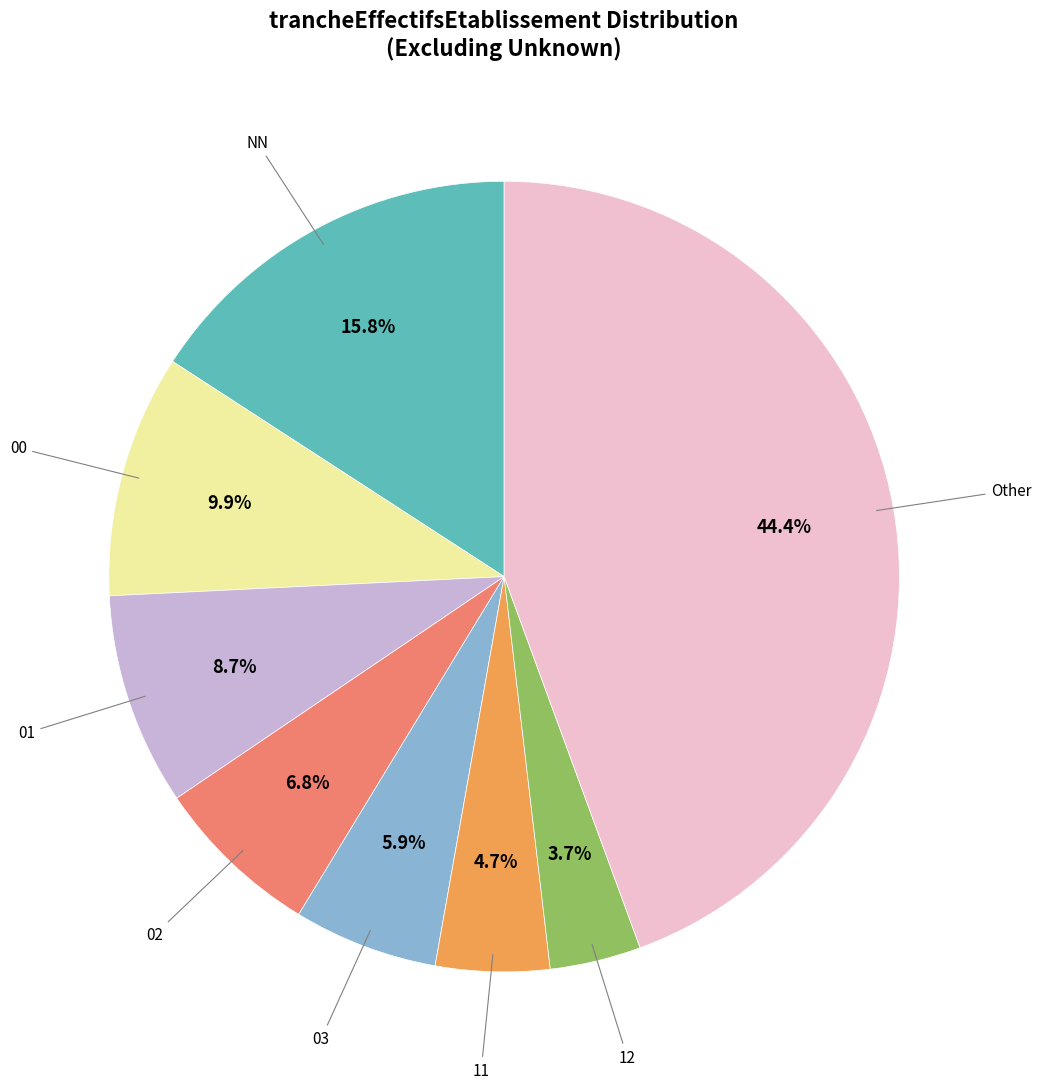

Is there any slice that represents more than half of the pie?

No